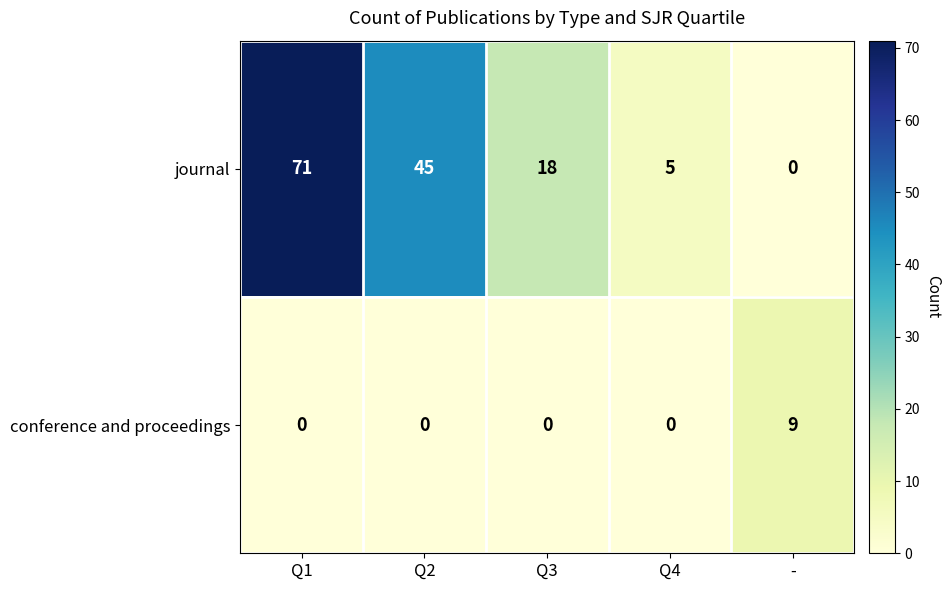

The value of journal at Q3 is 4. True or false?

False